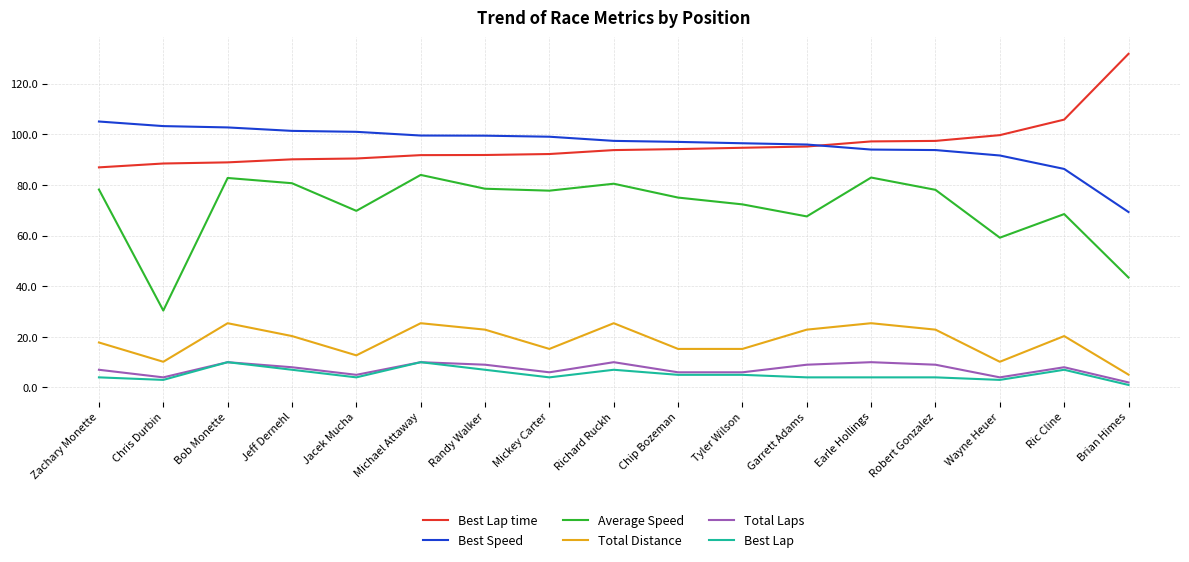

Does the chart have visible grid lines?

Yes